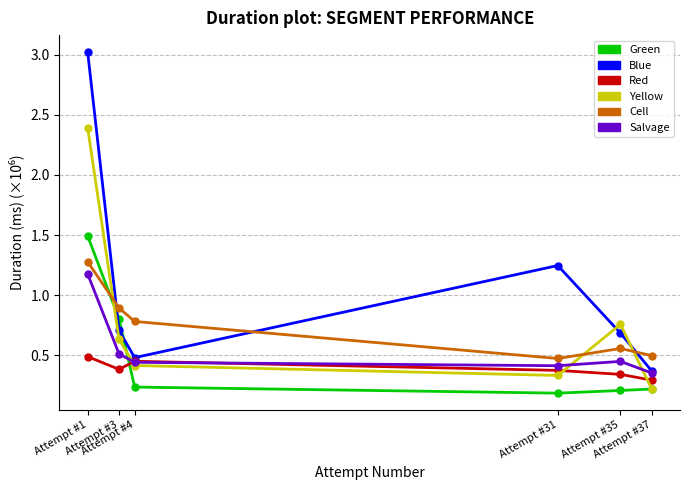

Between which two adjacent categories do Green and Salvage first intersect?

Attempt #3 and Attempt #4